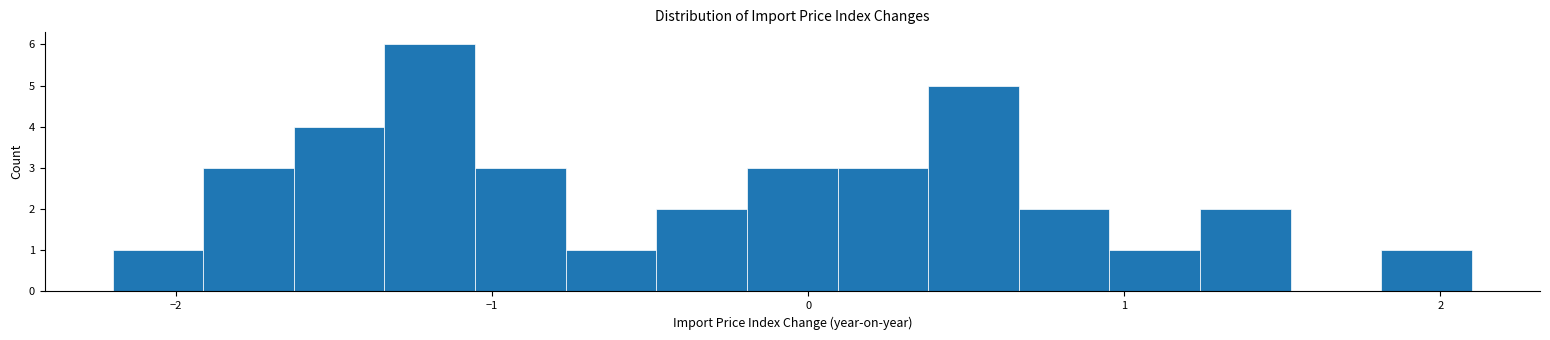

Read against the x-axis, roughly where is the centre of the tallest bar?

-1.2